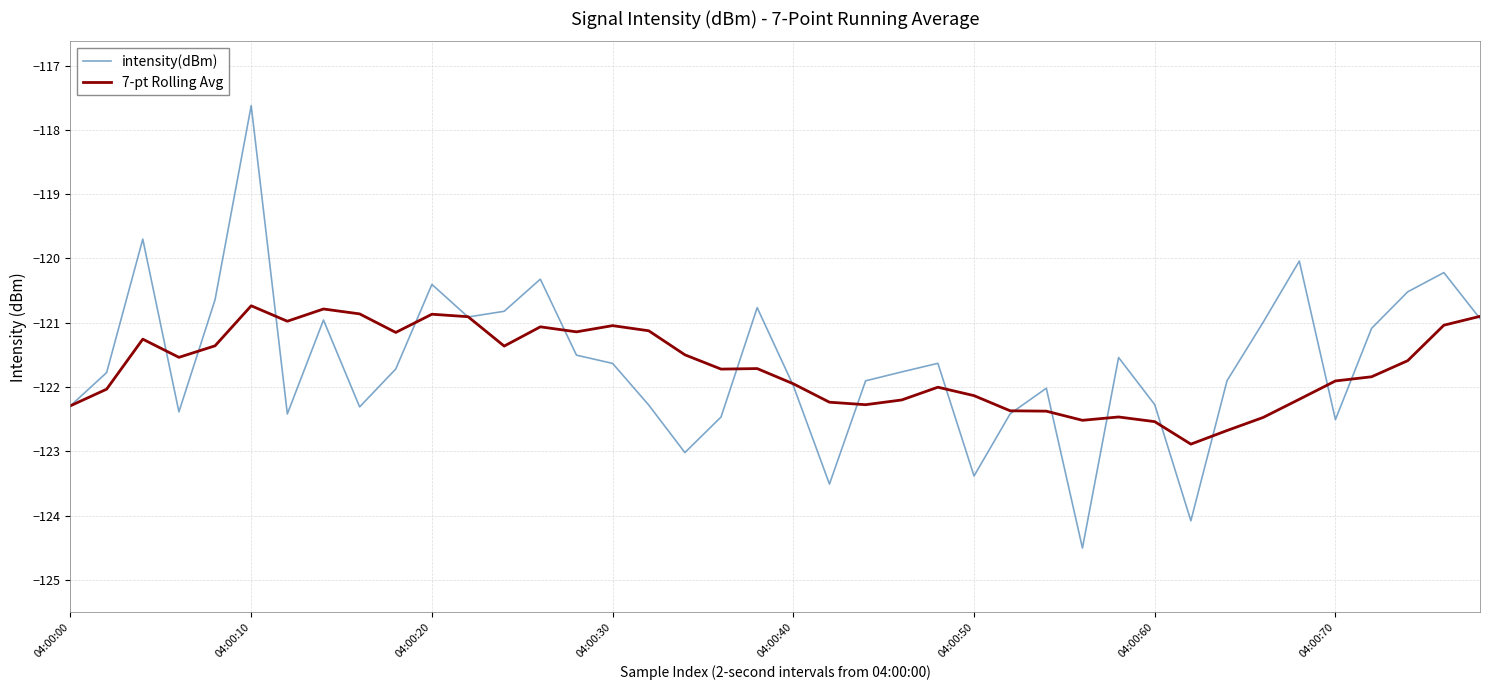

Which series has the widest spread of values?

intensity(dBm)